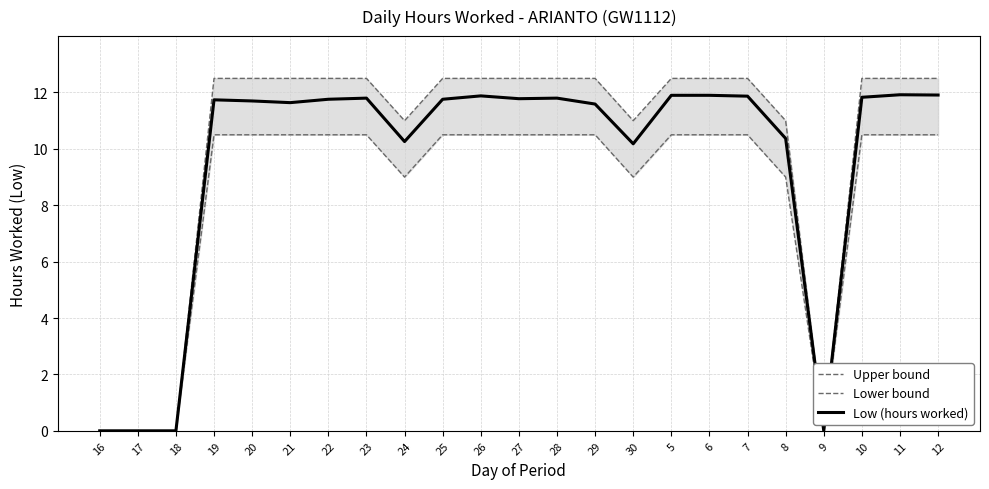

Rank the series by their maximum value, from lowest to highest.

Lower bound, Low (hours worked), Upper bound